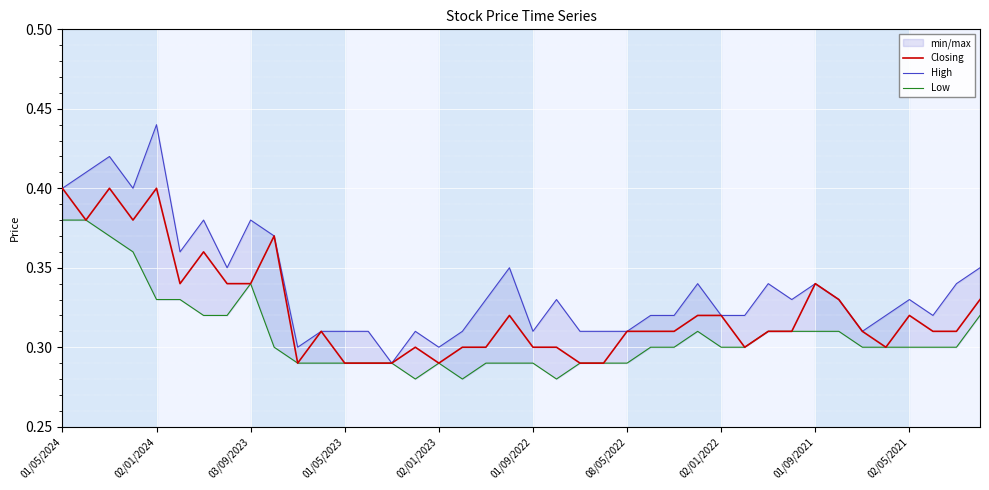

True or false: Low and High intersect in this chart.

False